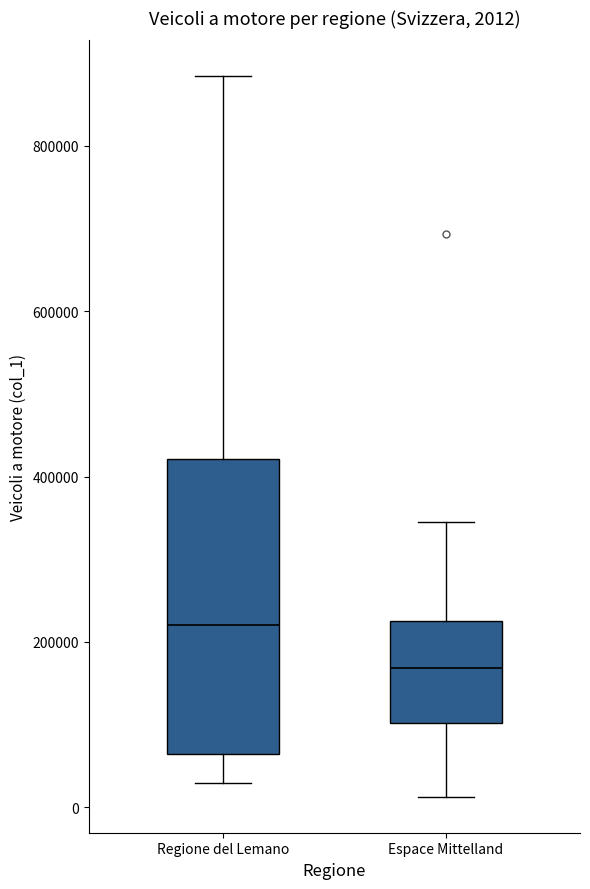

Which box's median line is the highest?

Regione del Lemano